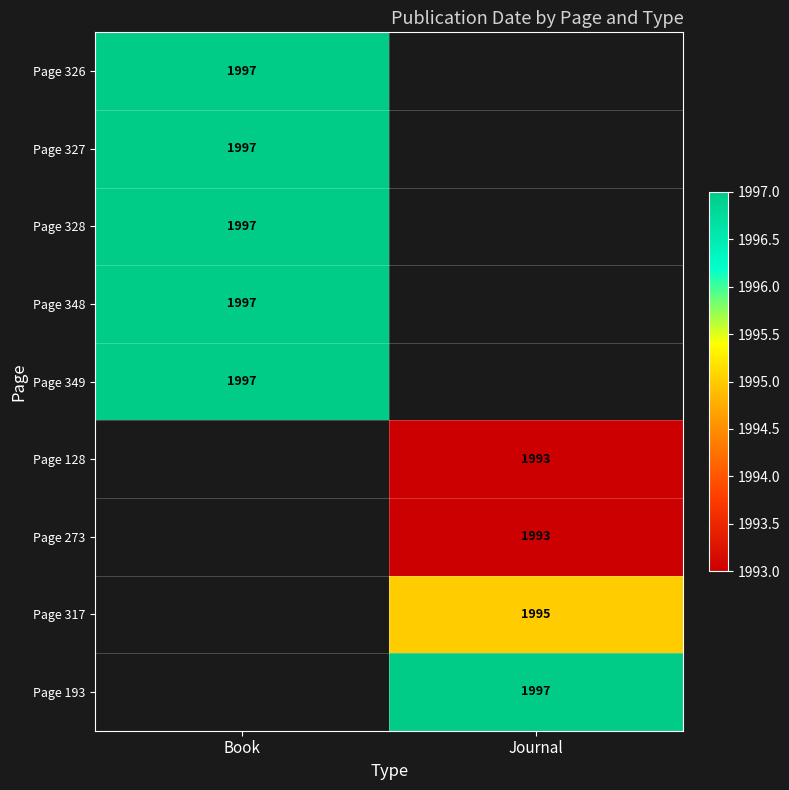

At which category is the sum across all series the highest?

Book